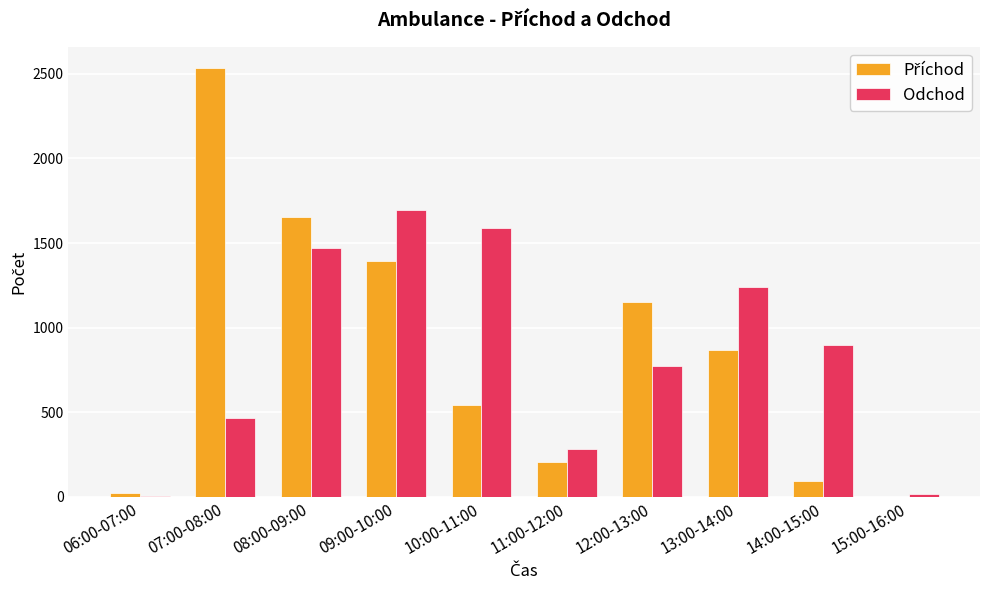

What is the greatest value displayed?

2533